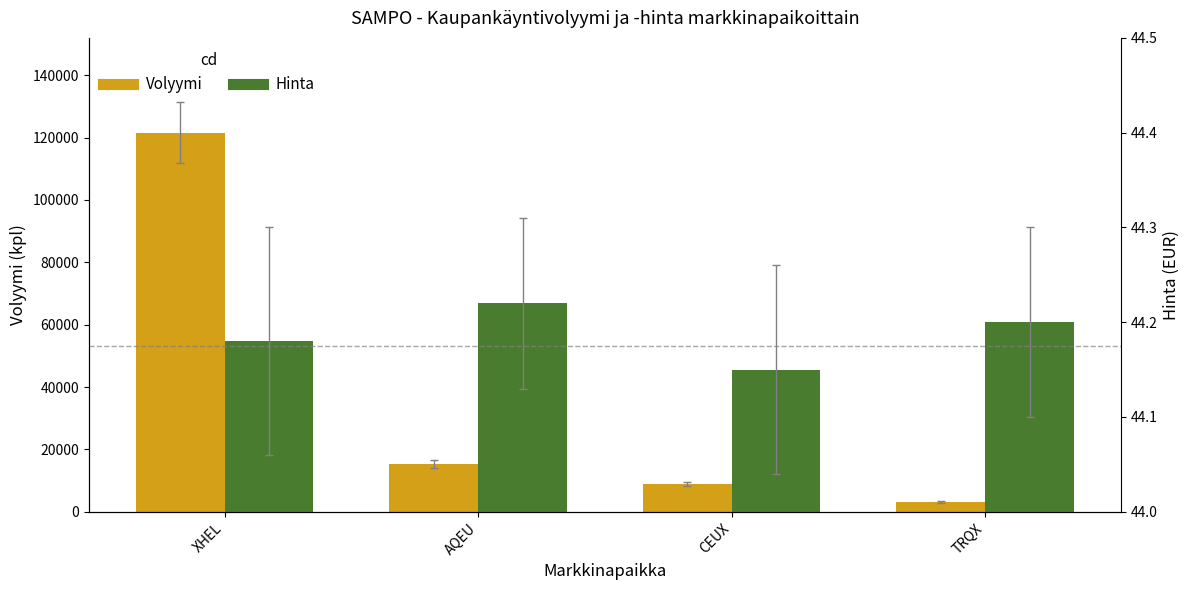

What value does the Total Volume series have at TRQX?

3210.0